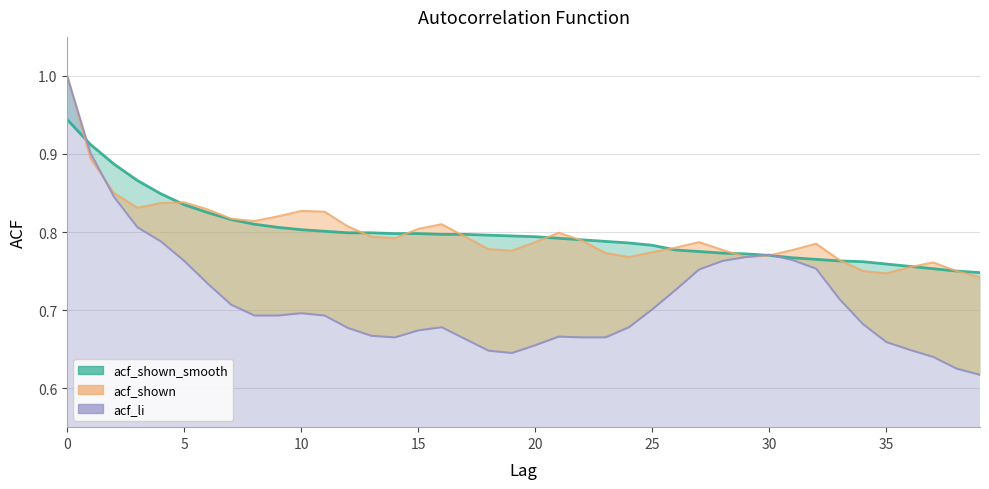

Which series has the largest total across all categories?

acf_shown_smooth